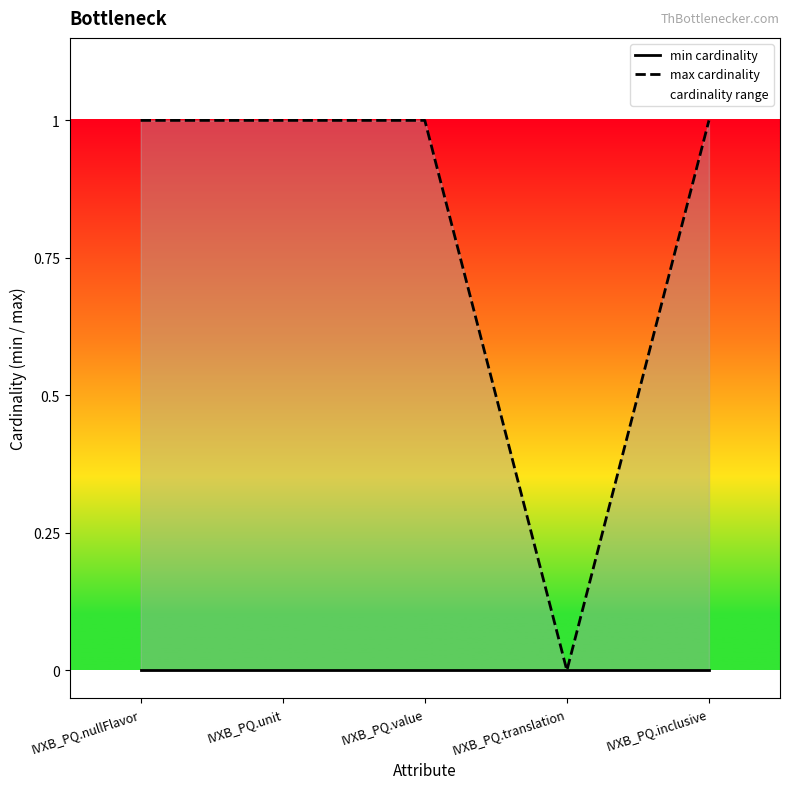

True or false: max cardinality and min cardinality cross at least once.

False